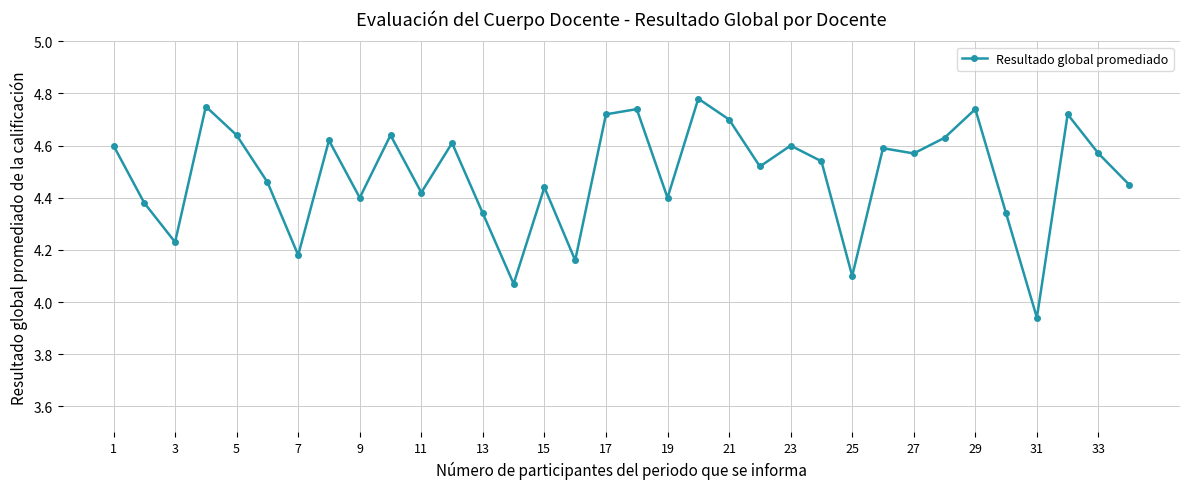

What is the difference between the maximum and minimum values?

0.8